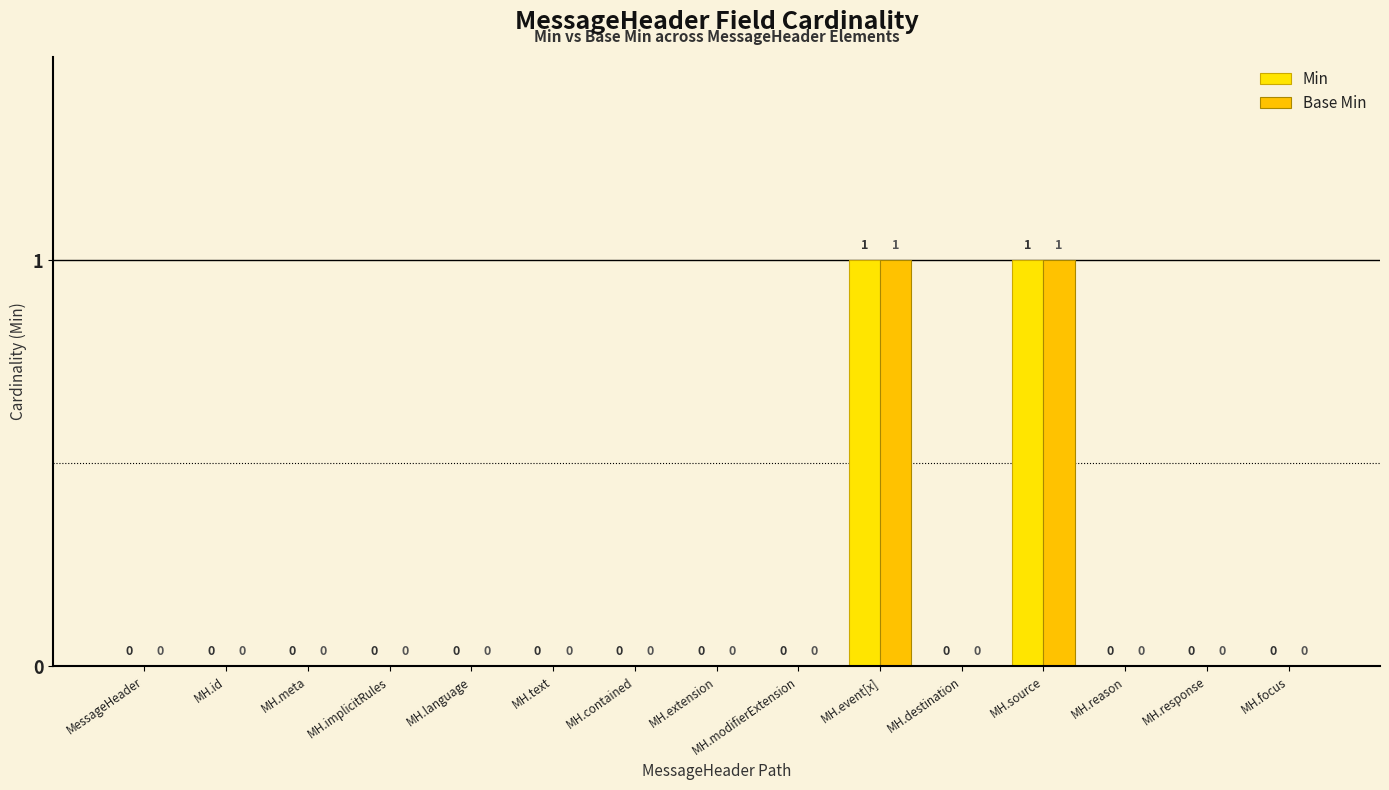

What is the difference between the maximum and second lowest values in the Base Min series?

1